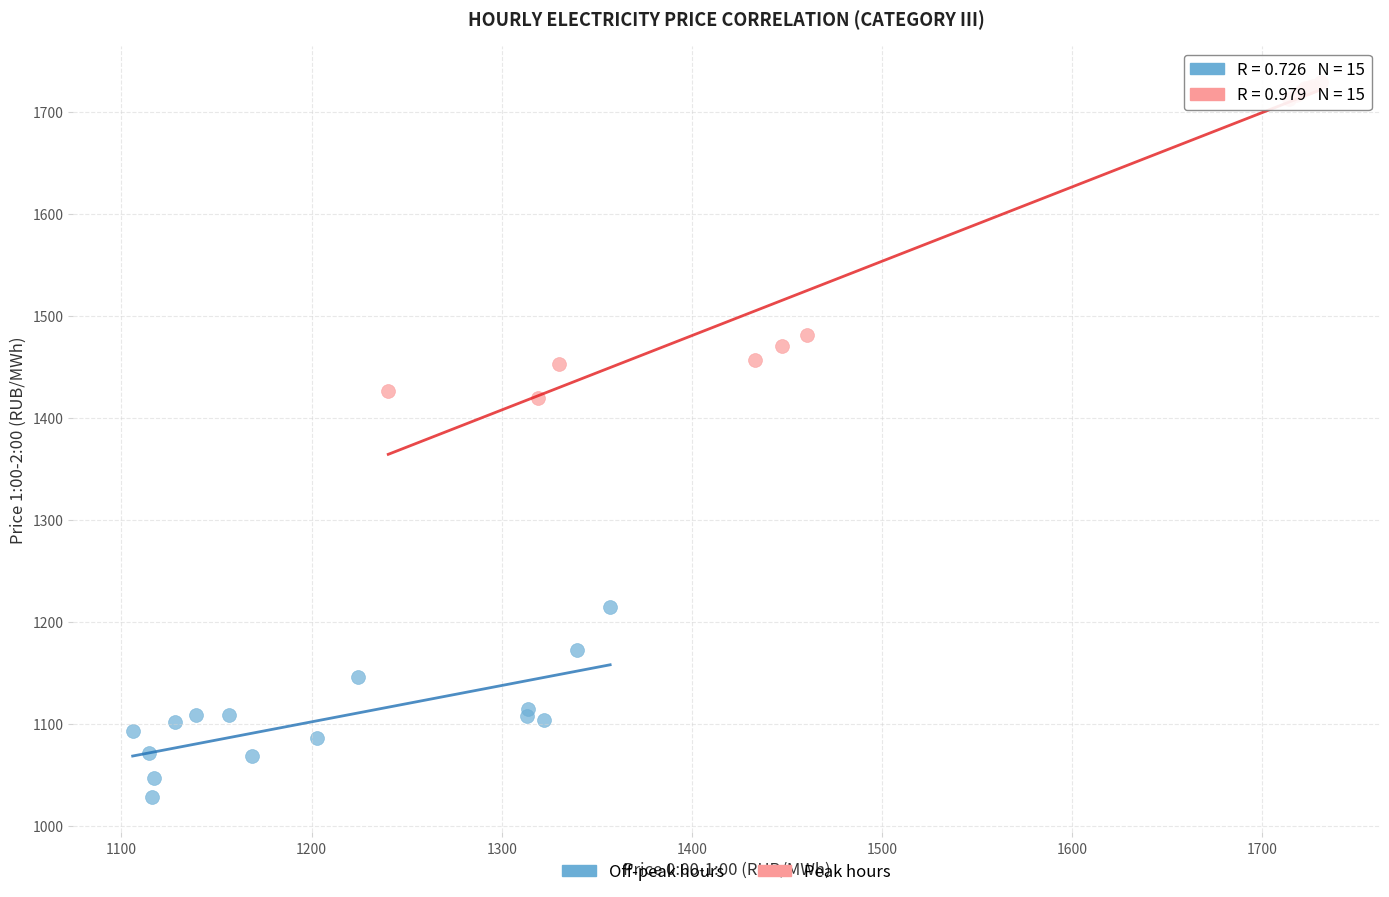

Which series has the largest Y range (max minus min)?

Peak hours